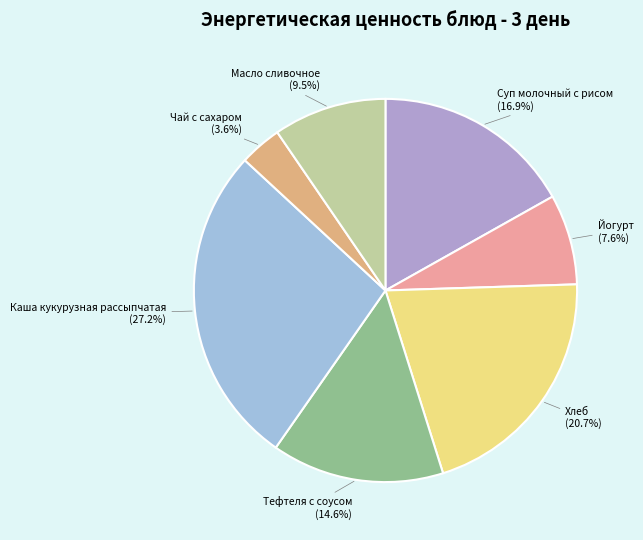

How many segments does this pie chart have?

7